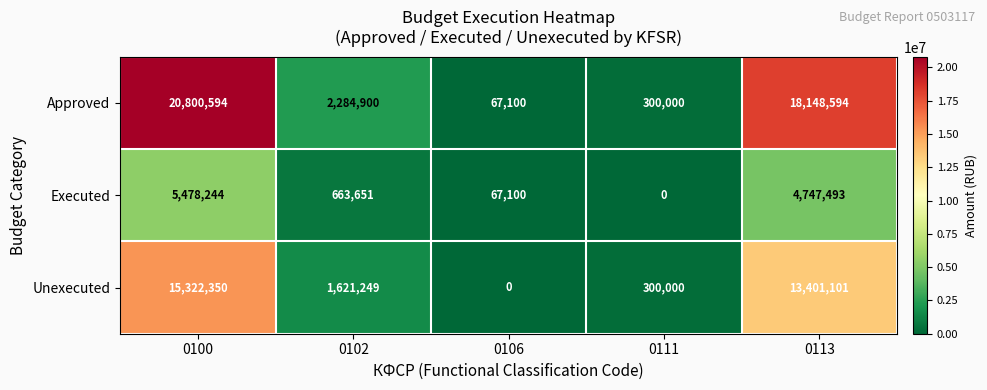

Reading left to right, what are all the values shown in this chart?

Approved: 0100=20800594	0102=2284900	0106=67100	0111=300000	0113=18148594
Executed: 0100=5478244	0102=663651	0106=67100	0111=0	0113=4747493
Unexecuted: 0100=15322350	0102=1621249	0106=0	0111=300000	0113=13401101